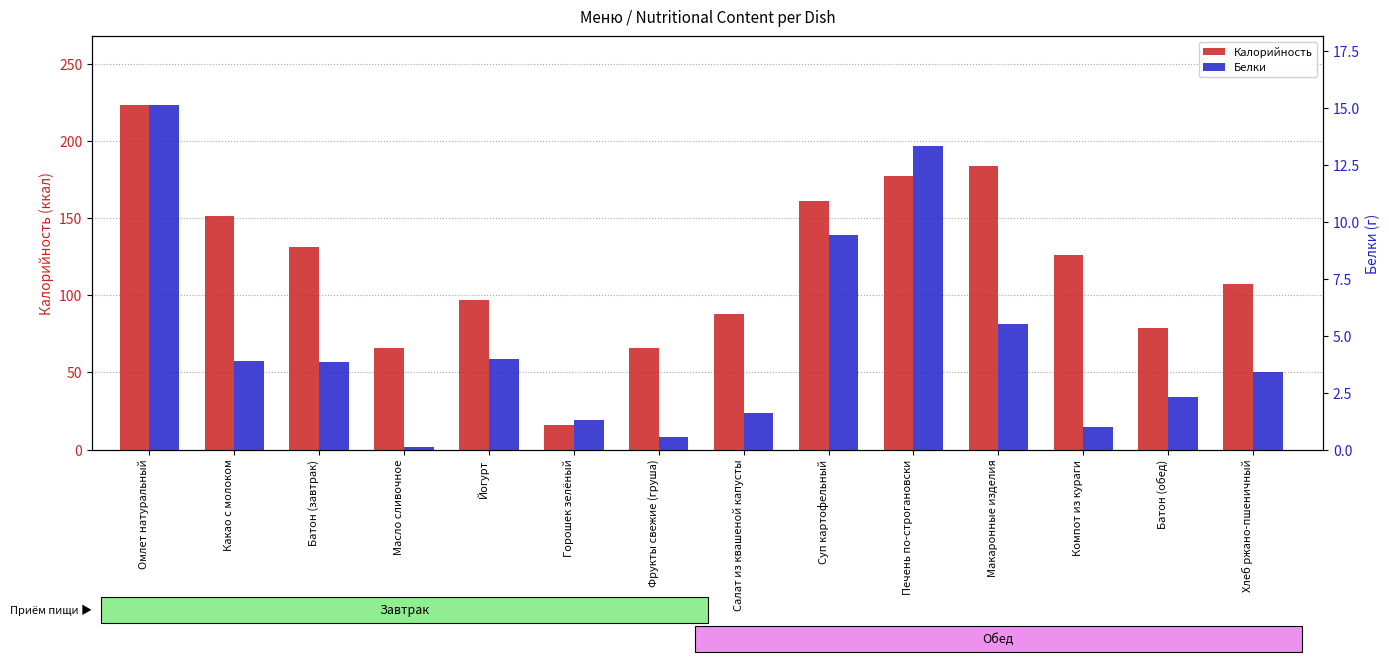

Between Омлет натуральный and Суп картофельный, which is larger?

Омлет натуральный